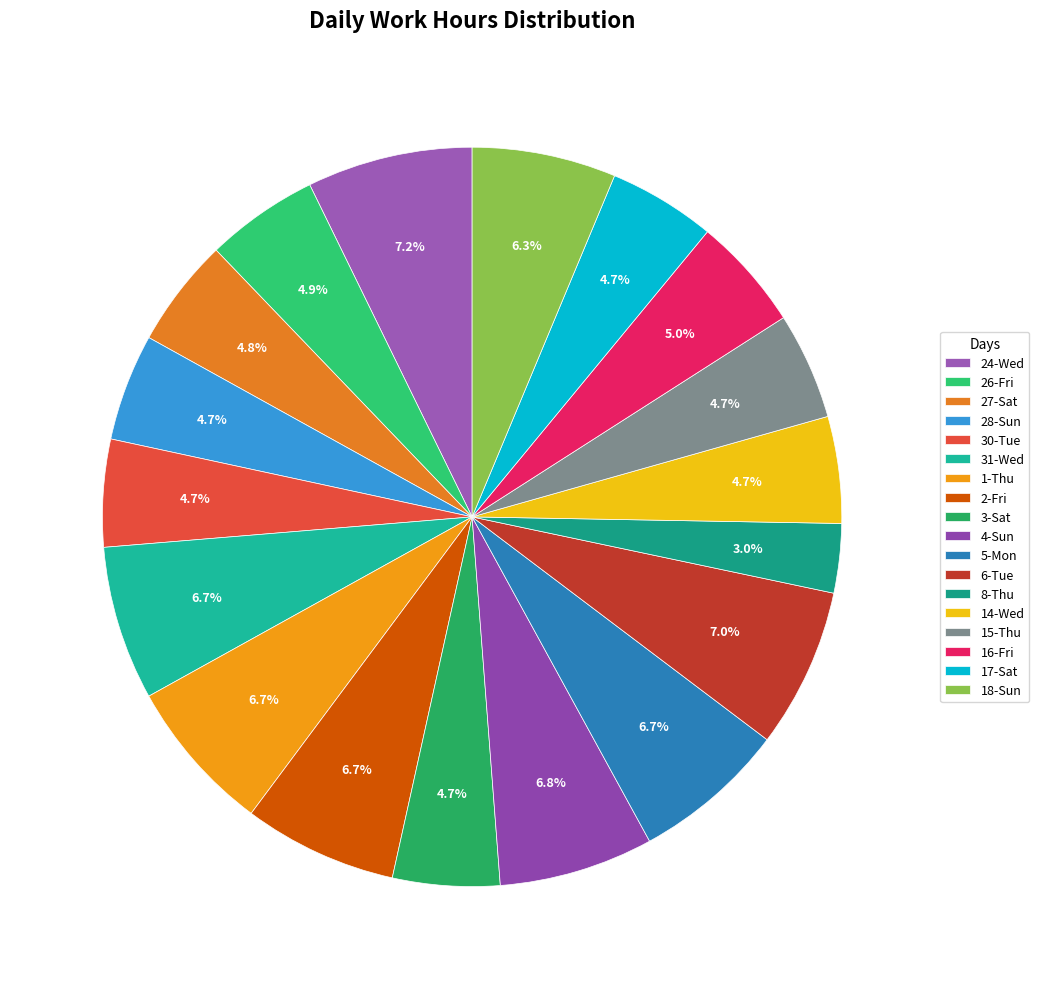

Which slice is the largest?

24-Wed